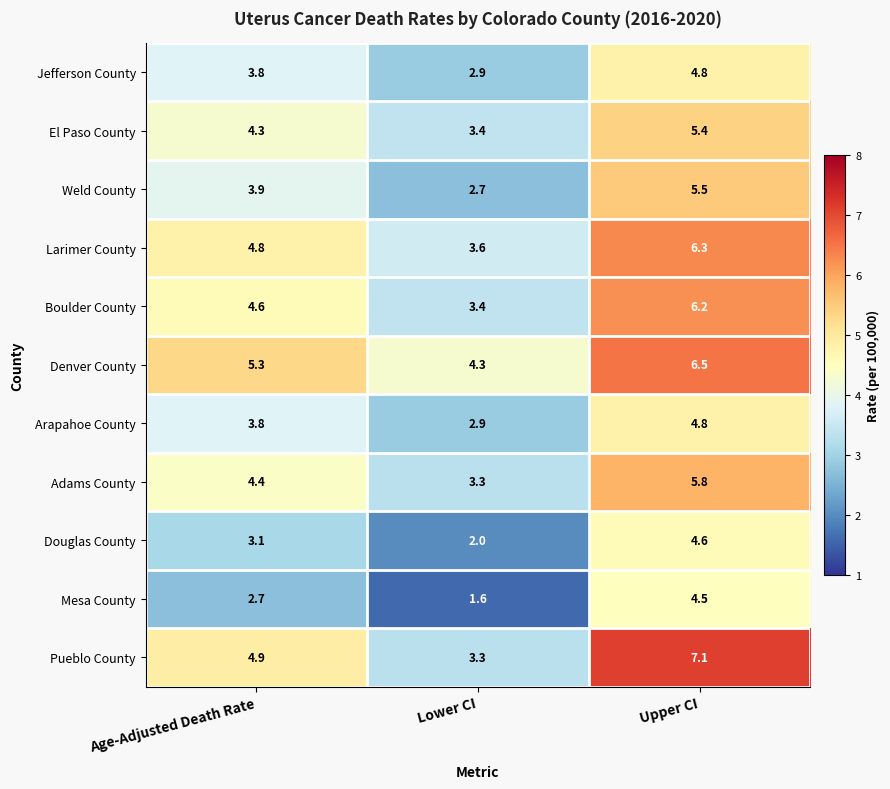

Which category has the lowest value in the El Paso County series?

Lower CI